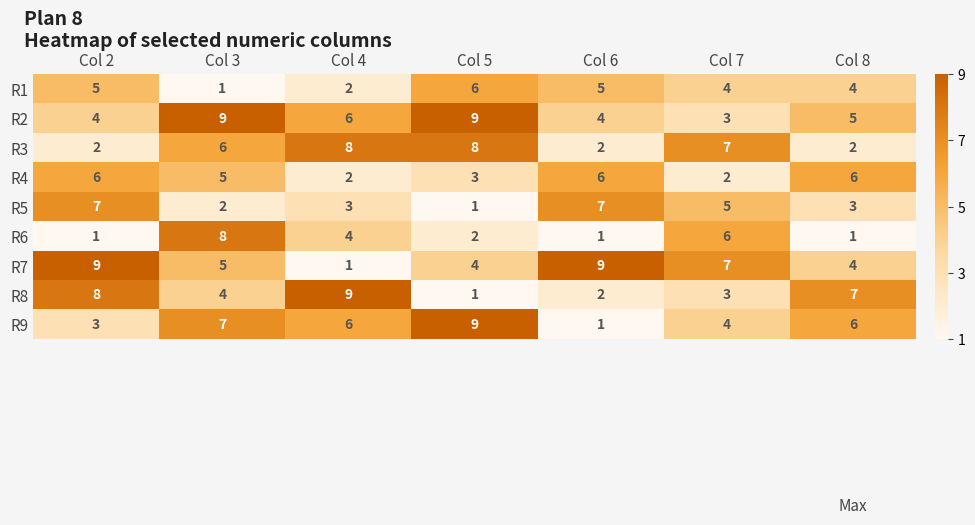

How many distinct data groups are displayed?

9